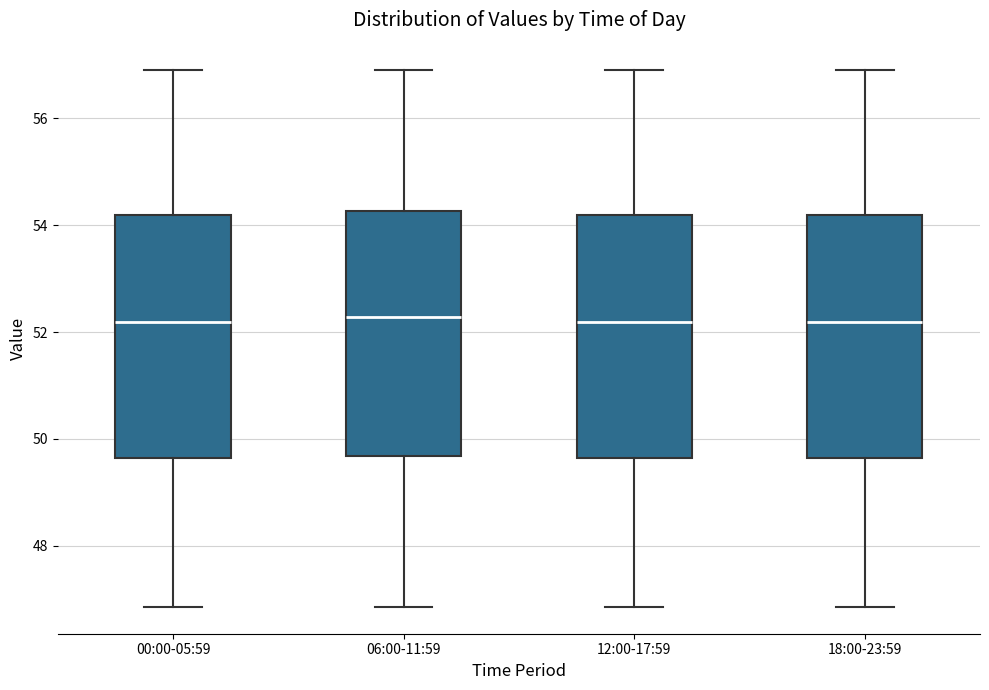

Where does the lower whisker of the box for 06:00-11:59 end on the y-axis? The values are not printed on the chart, so give them approximately, as read against the axis.

46.8